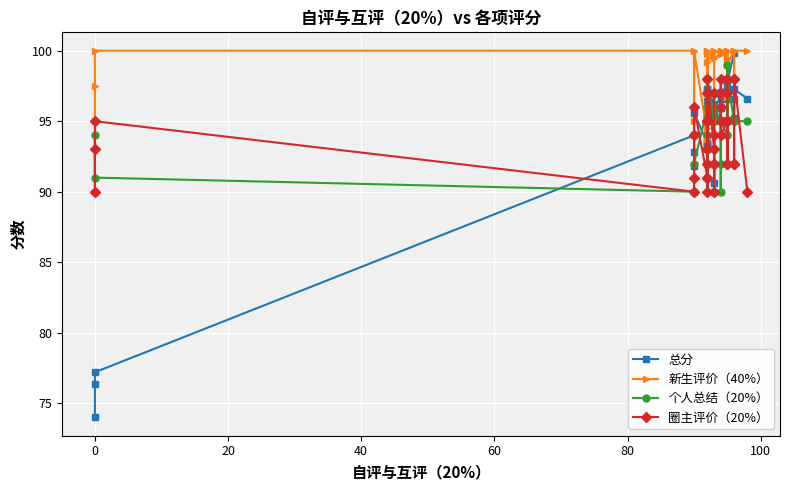

What is the difference between the second highest and minimum values in the 个人总结（20%） series?

7.0